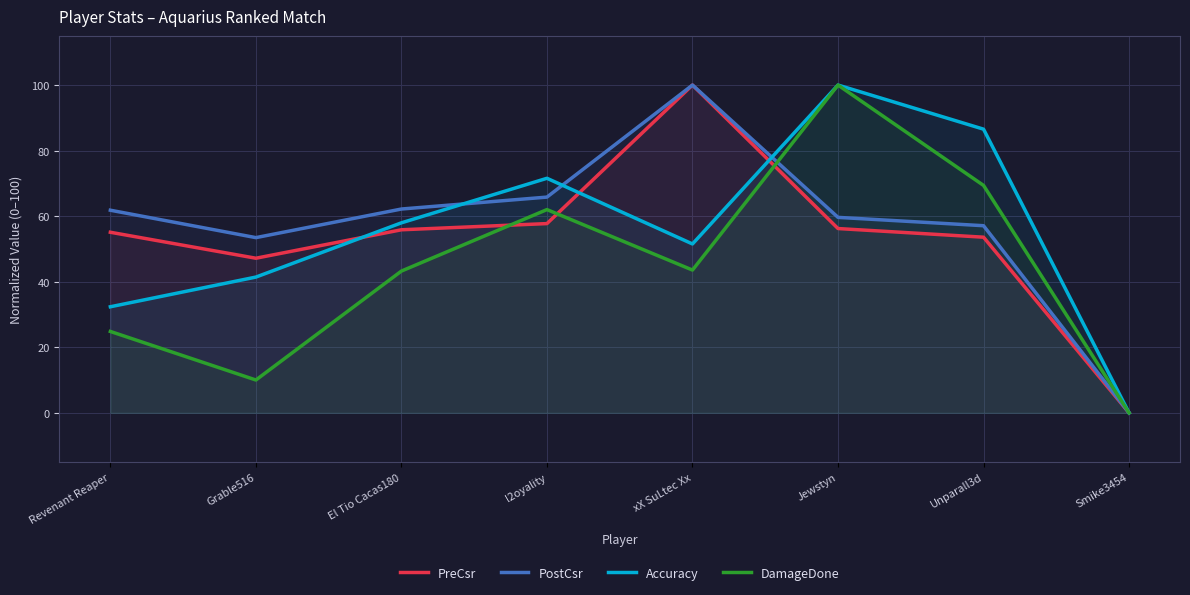

How many interior local peaks does the Accuracy series have?

2